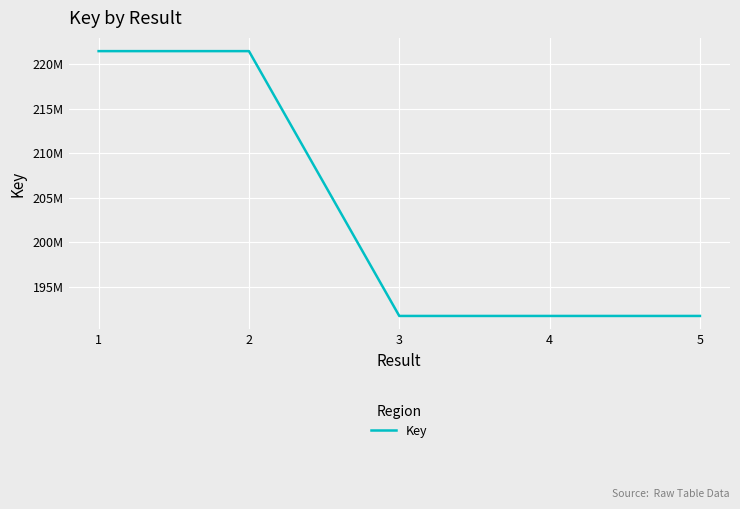

Does the chart have visible grid lines?

Yes